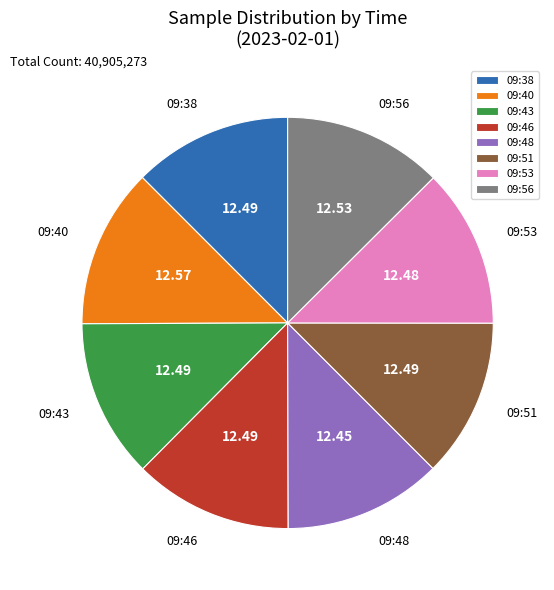

What is the ratio of the value at 09:53 to the value at 09:51?

1.0